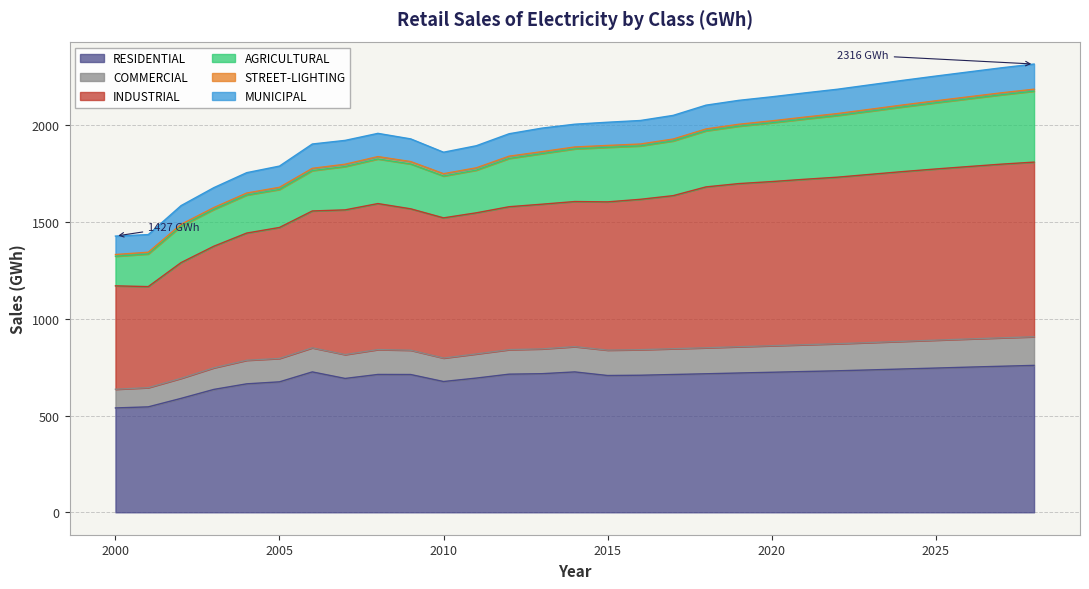

What is the minimum value for RESIDENTIAL?

539.3